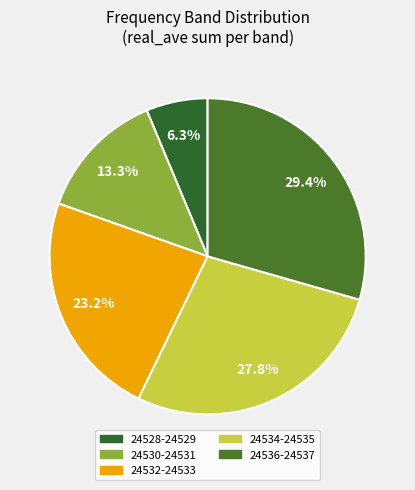

Which slice is the smallest?

24528-24529